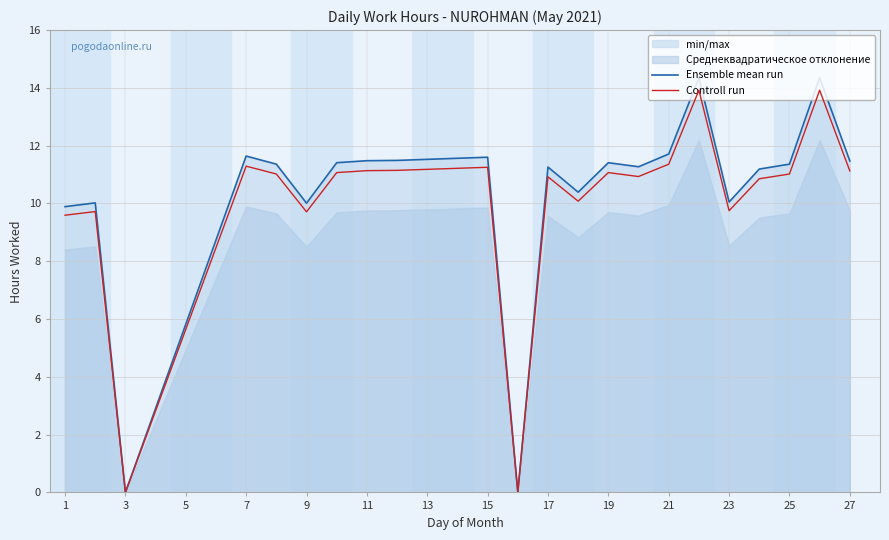

The value of Ensemble mean run at 11 is 11.5. True or false?

True